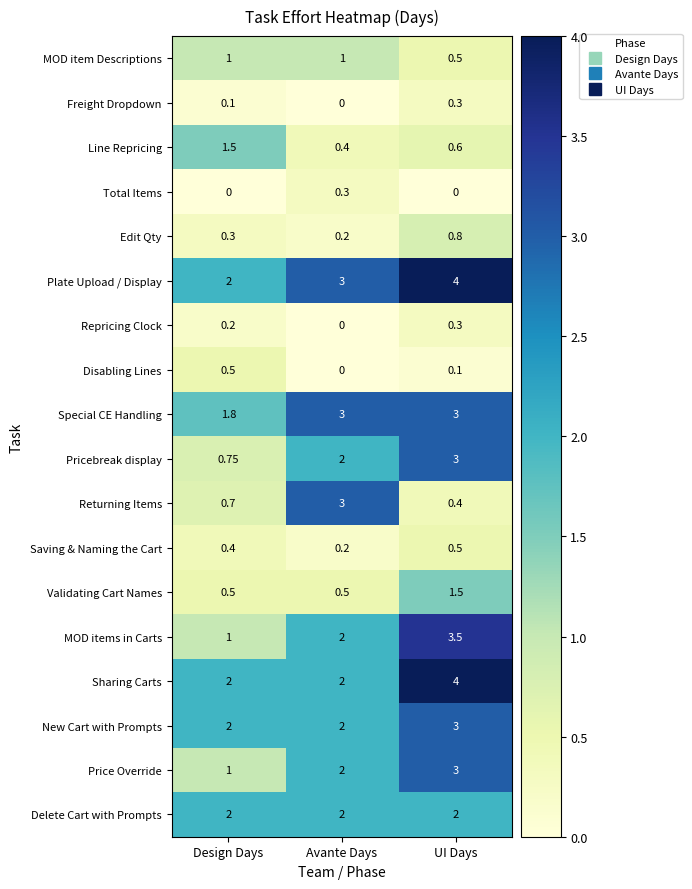

Between Avante Days and UI Days, which series saw the biggest shift?

Returning Items